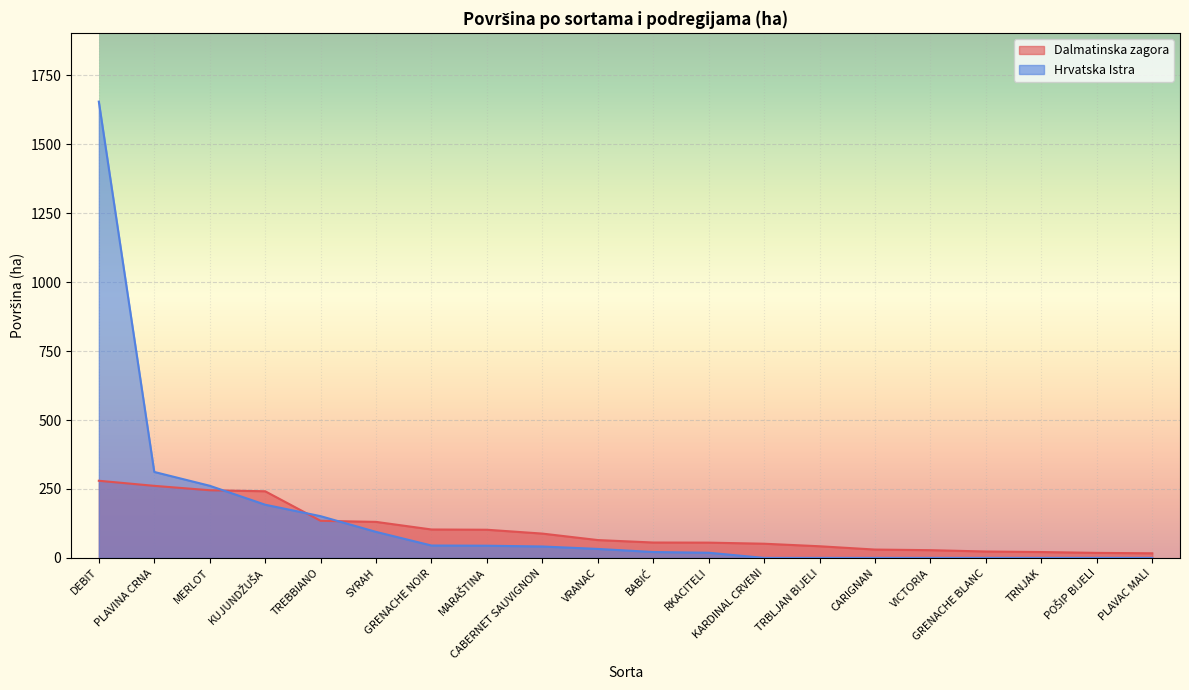

How many data points in Hrvatska Istra are above 32?

10